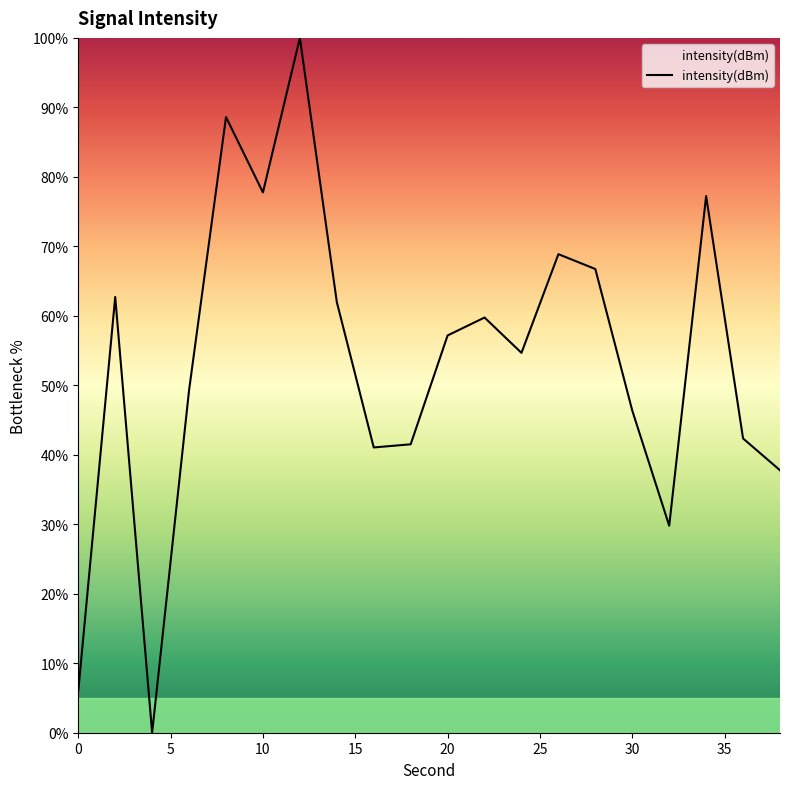

What is the average value?

53.5